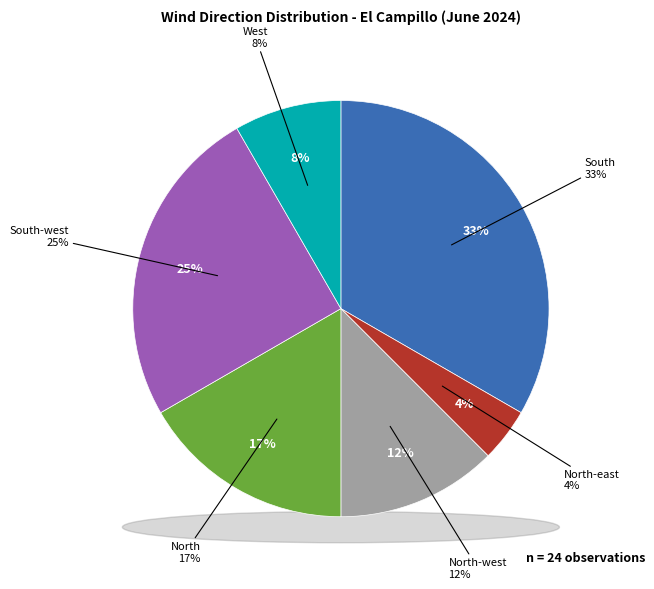

Which category has the biggest portion of the pie?

South